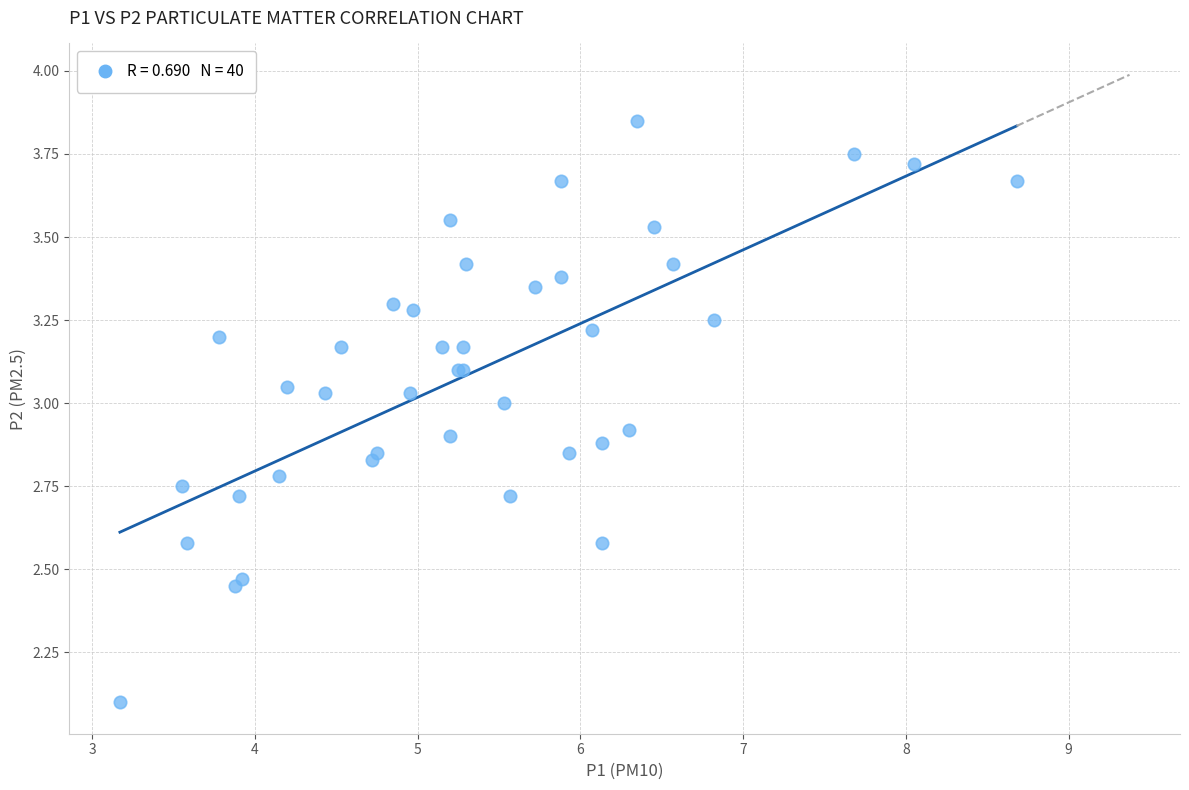

What Y value in the scatter plot is closest to 2?

2.1